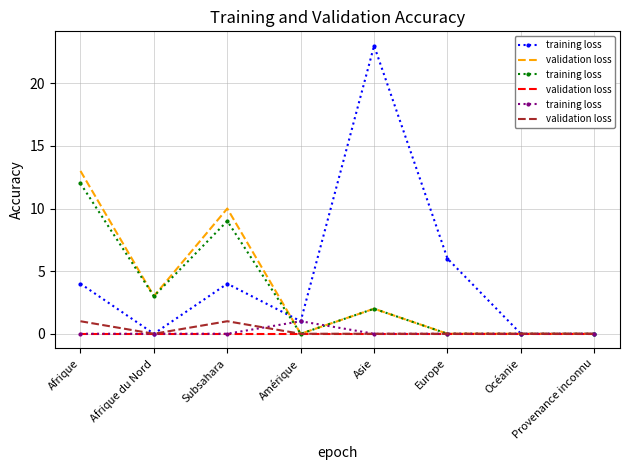

Does the chart have visible grid lines?

Yes